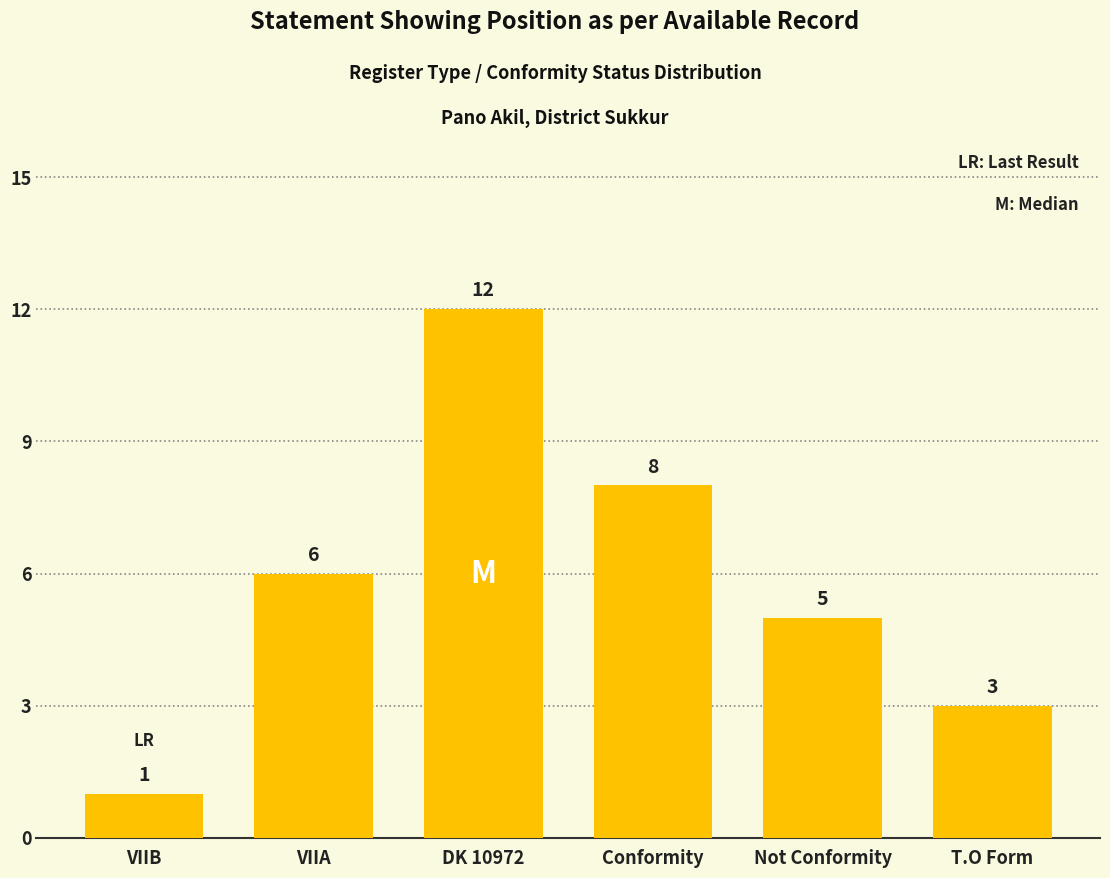

Which label corresponds to the largest value in the chart?

DK 10972